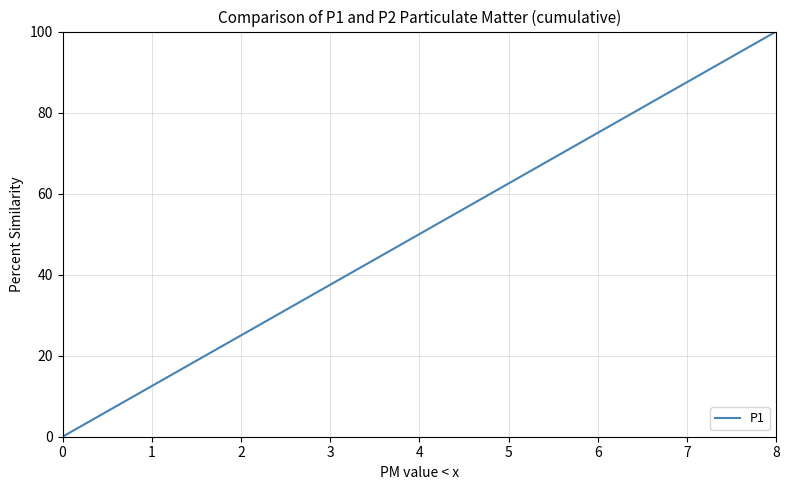

What is the greatest value displayed?

100.0